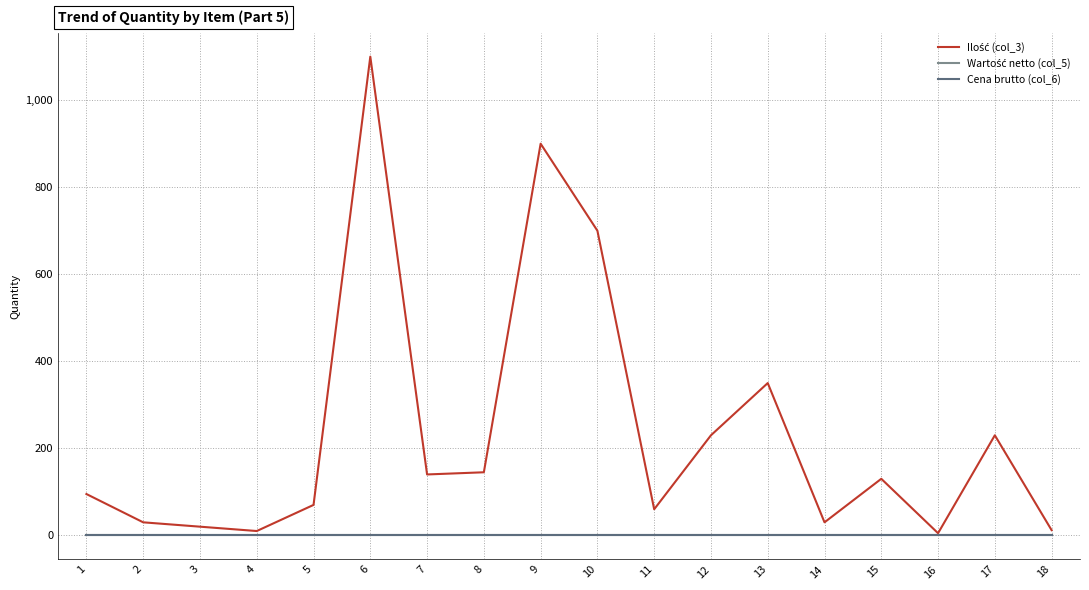

List the labels in order of Wartość netto (col_5) value, smallest first.

1, 2, 3, 4, 5, 6, 7, 8, 9, 10, 11, 12, 13, 14, 15, 16, 17, 18